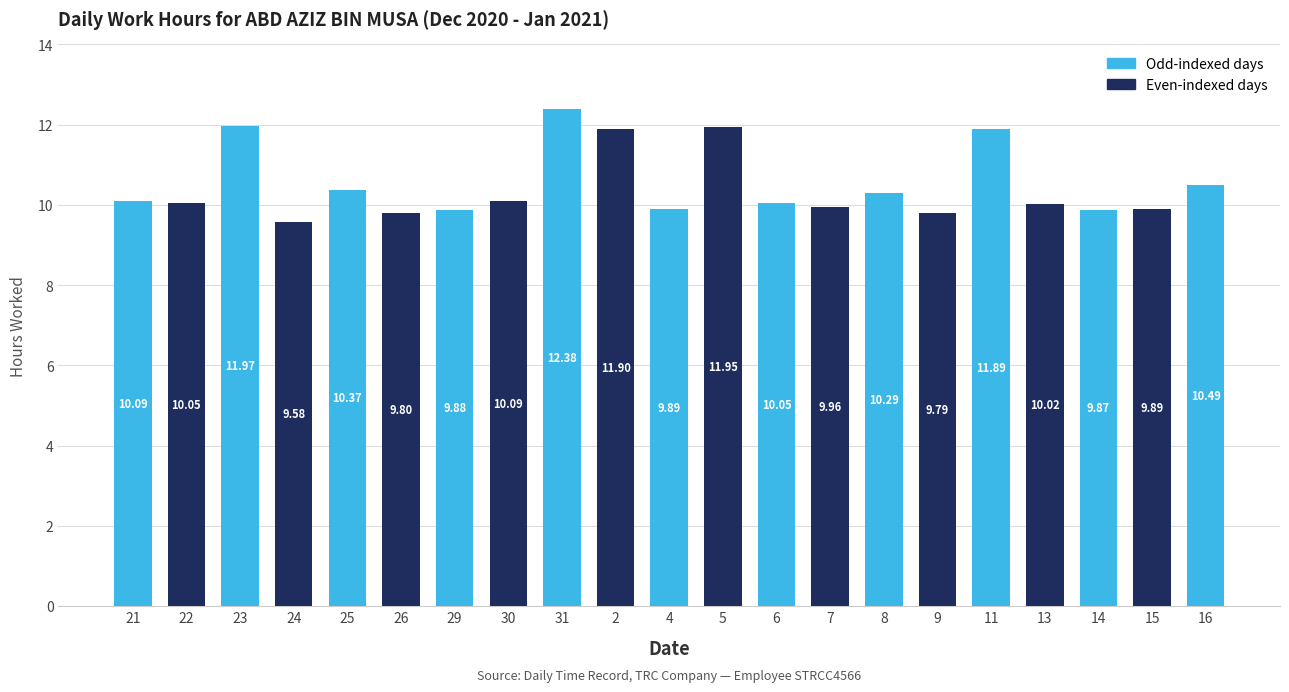

What is the change in value from 9 to 16?

+0.7